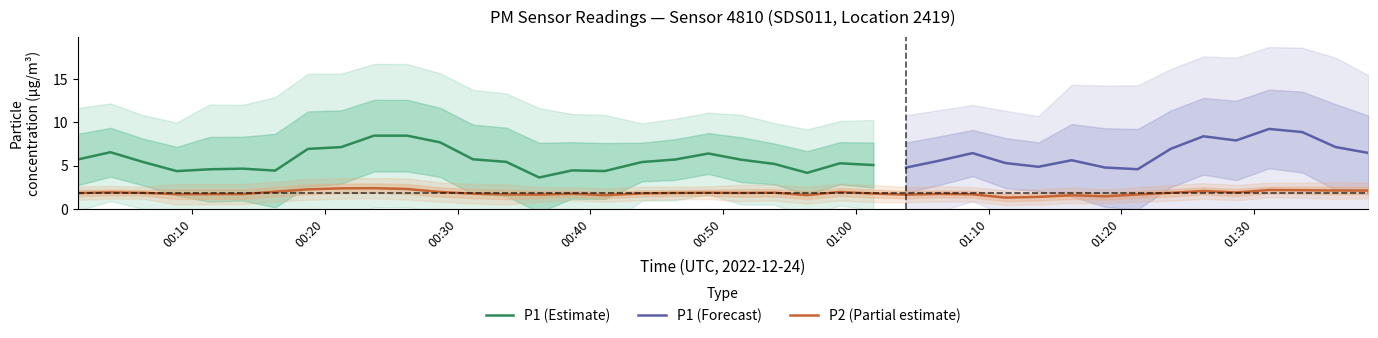

Is this an area chart (filled region under the line)?

No